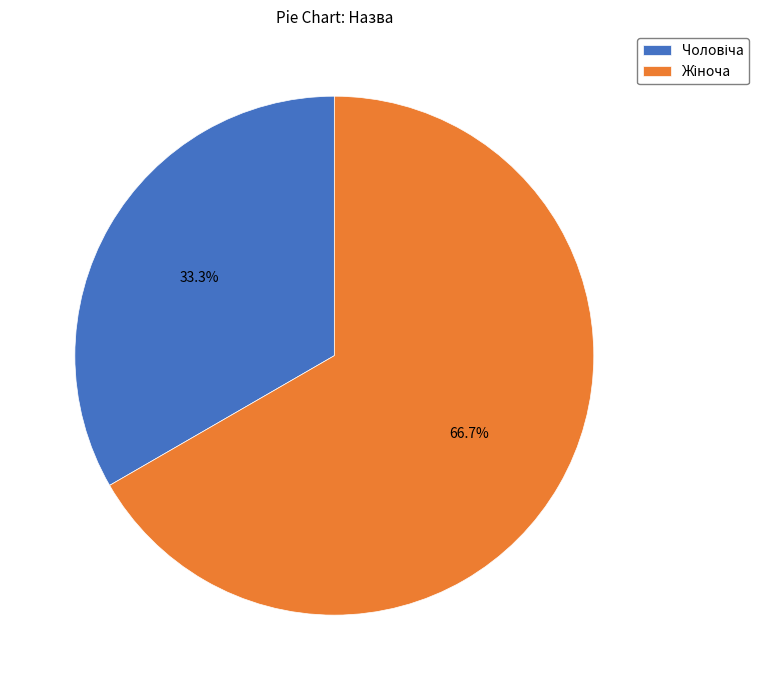

Does any single category account for the majority?

Yes